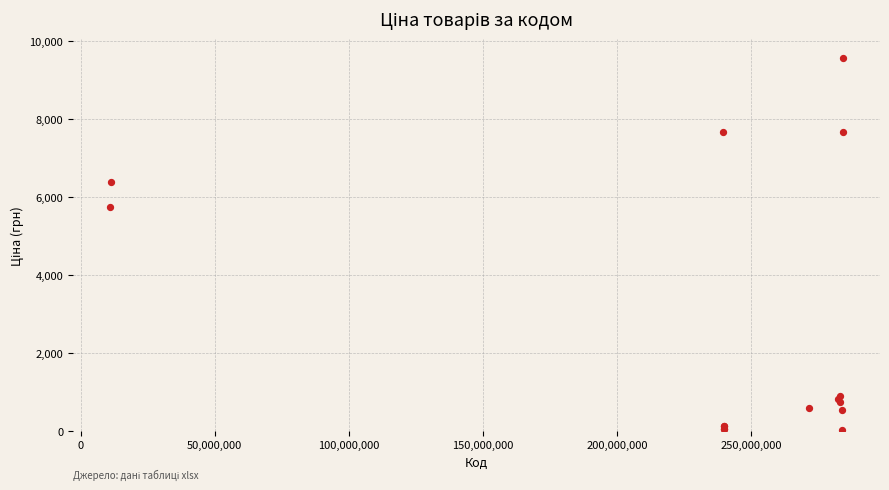

What Y value in the scatter plot is closest to 4808?

5736.9